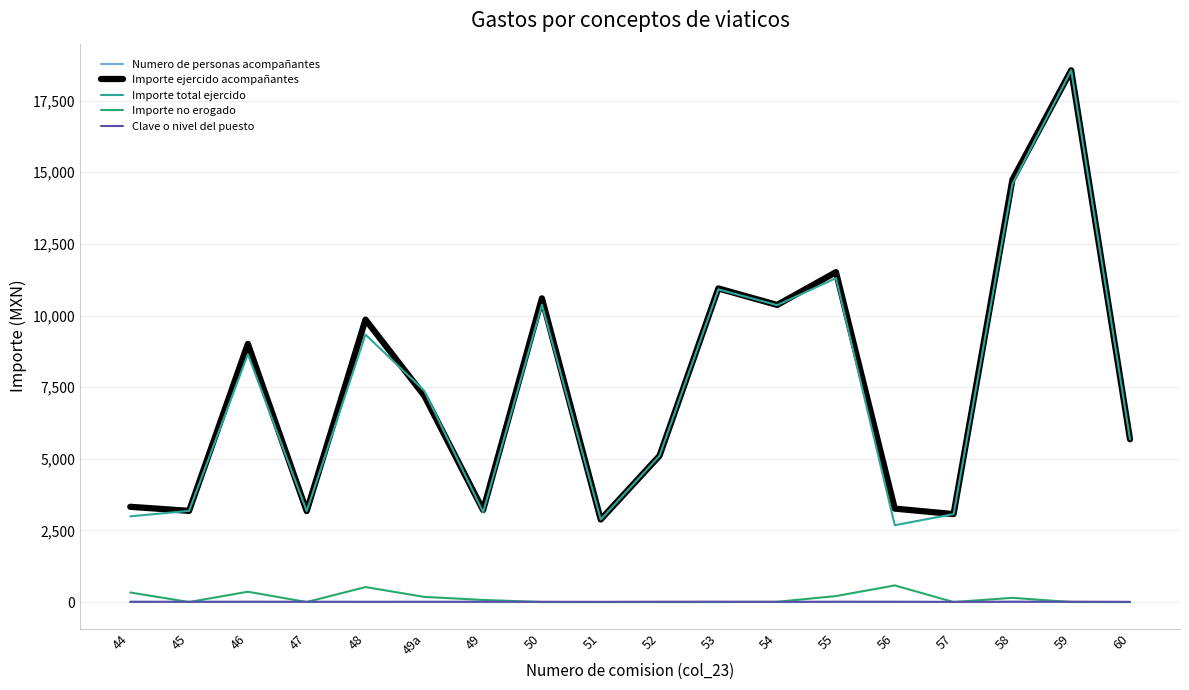

Which series changed the most between 54 and 59?

Importe total ejercido